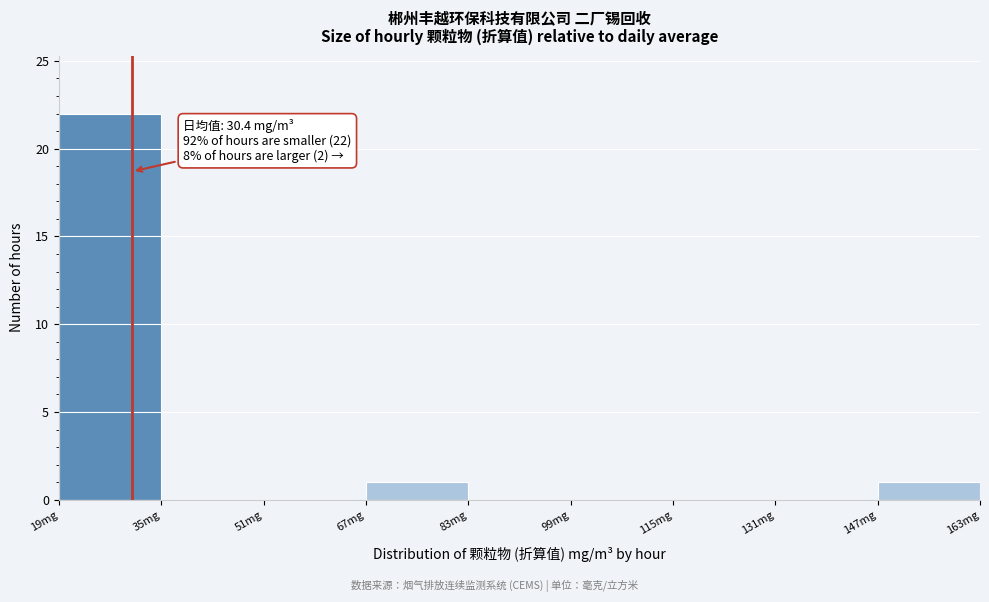

Which range on the x-axis has the tallest bar?

19 to 35